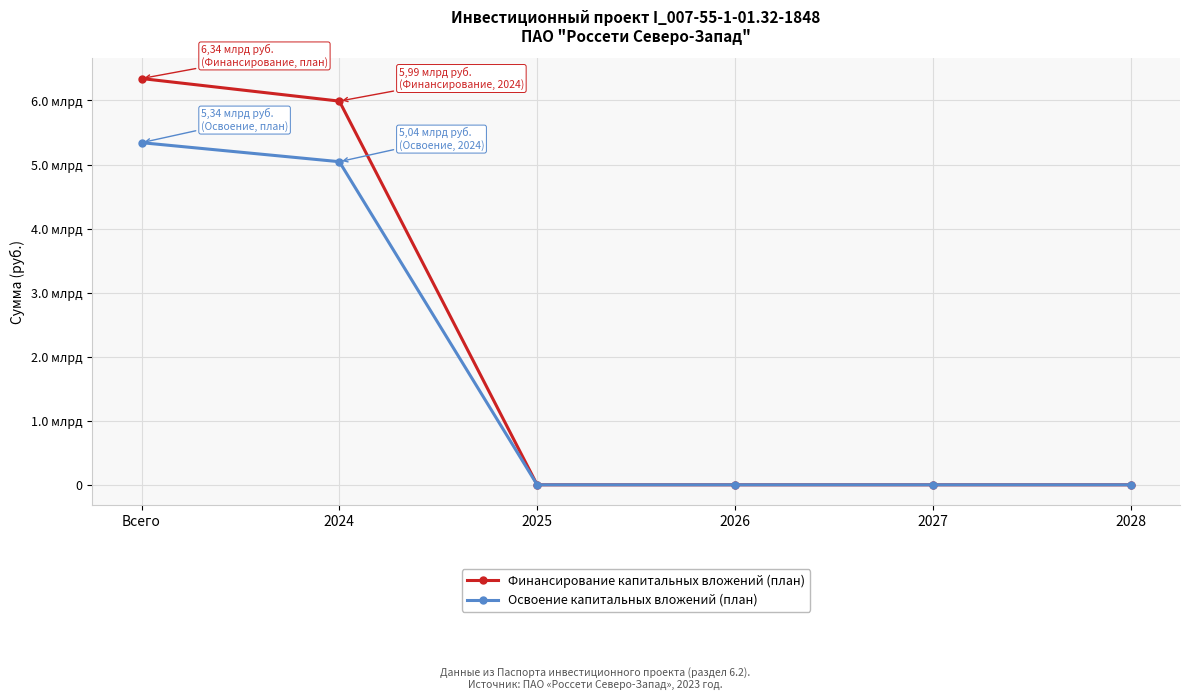

Reading left to right, list all the values displayed in this chart.

Финансирование капитальных вложений (план): 6342401380	5989853994	0	0	0	0
Освоение капитальных вложений (план): 5341060000	5044120000	0	0	0	0